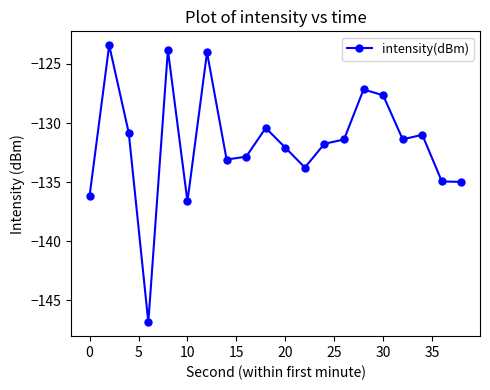

What is the greatest value displayed?

-123.4